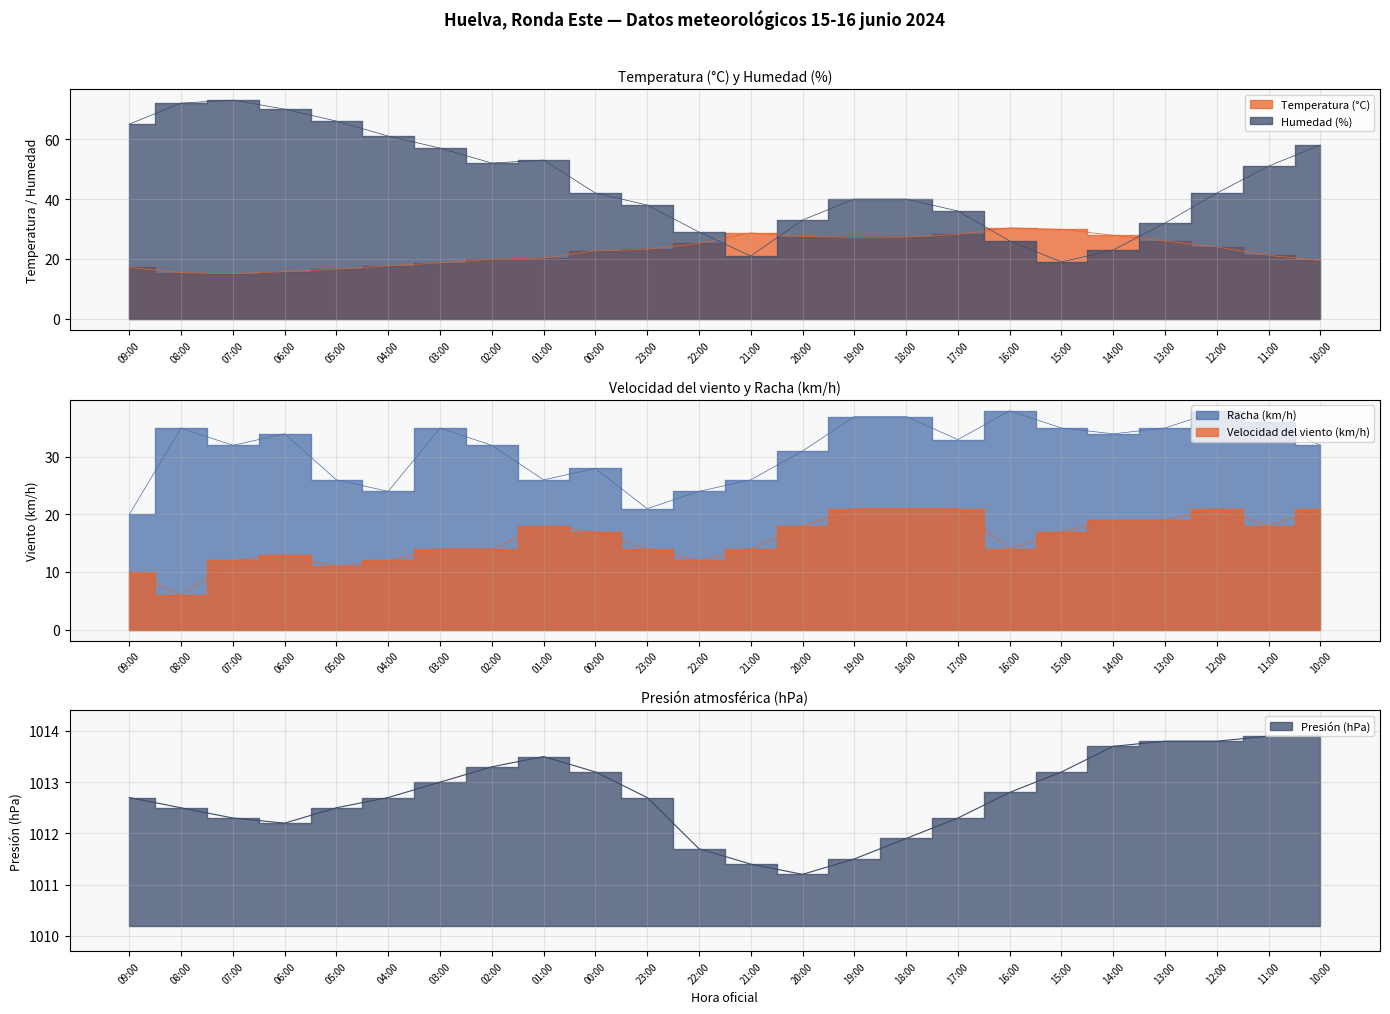

At which category does Velocidad del viento (km/h) reach its first local peak?

06:00